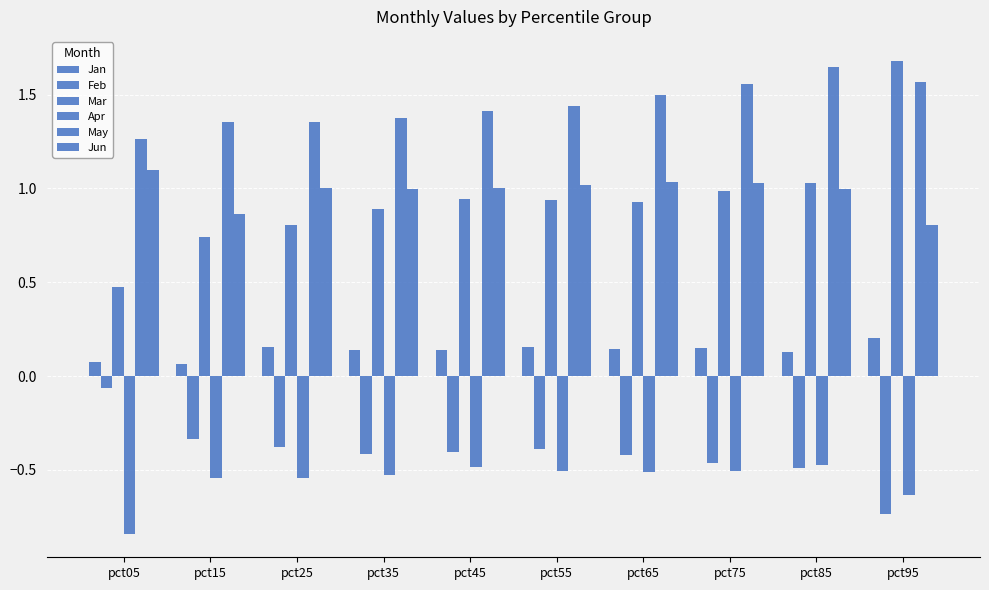

Which series has the largest range (max minus min)?

Mar